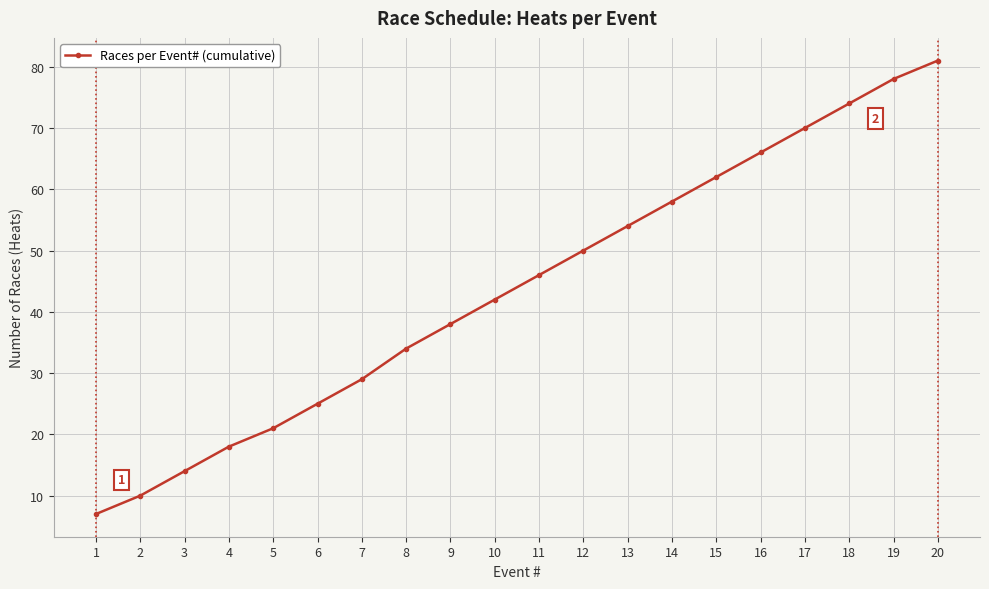

What is the sum of the values at 14 and 6?

83